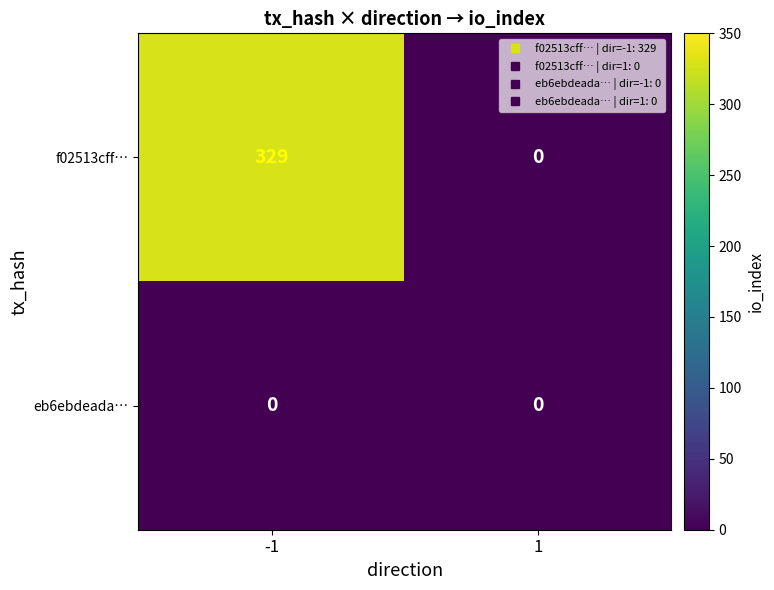

Count the number of categories in the chart.

2